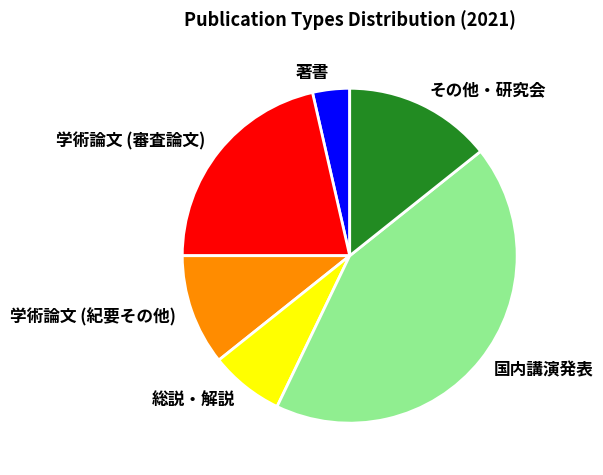

Rank the categories by value from highest to lowest.

国内講演発表, 学術論文 (審査論文), その他・研究会, 学術論文 (紀要その他), 総説・解説, 著書